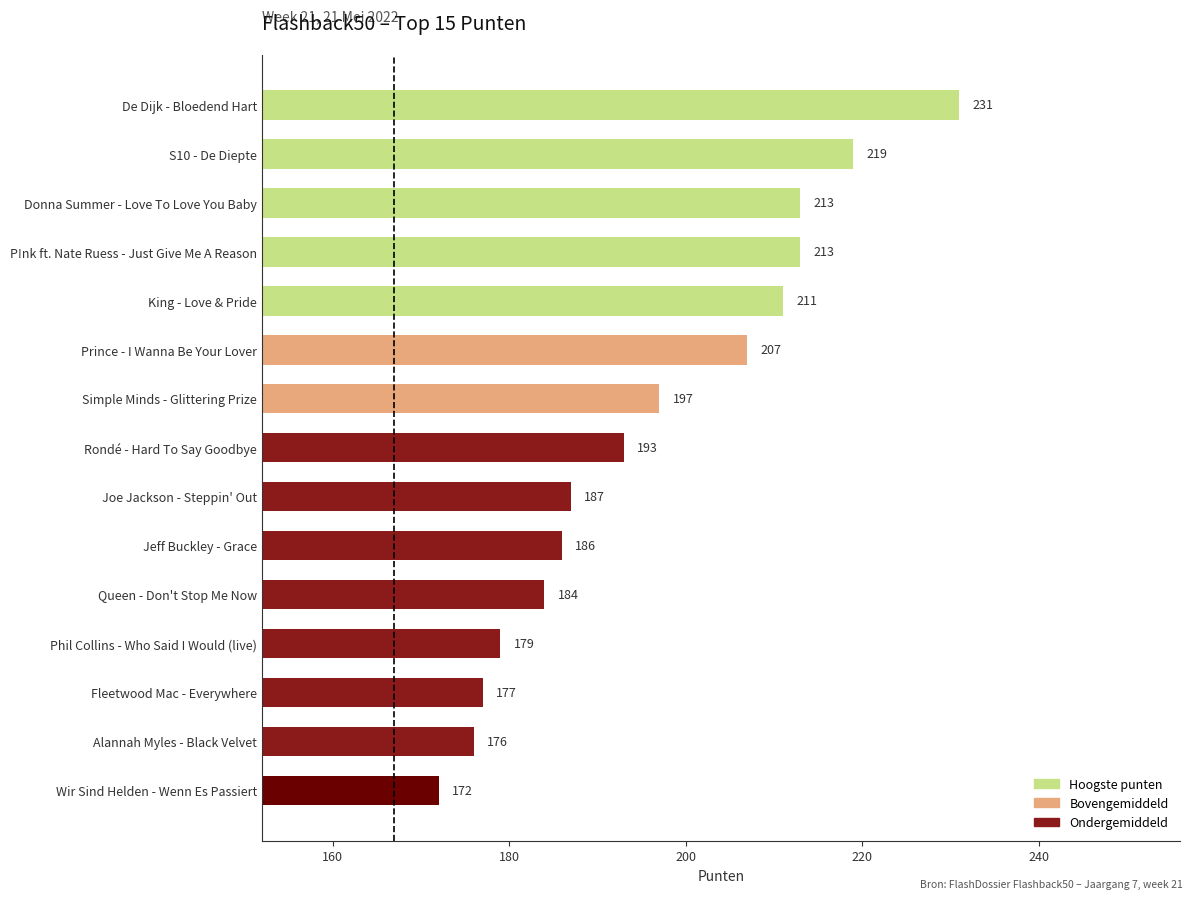

The chart shows a value of 78 at De Dijk - Bloedend Hart. True or false?

False